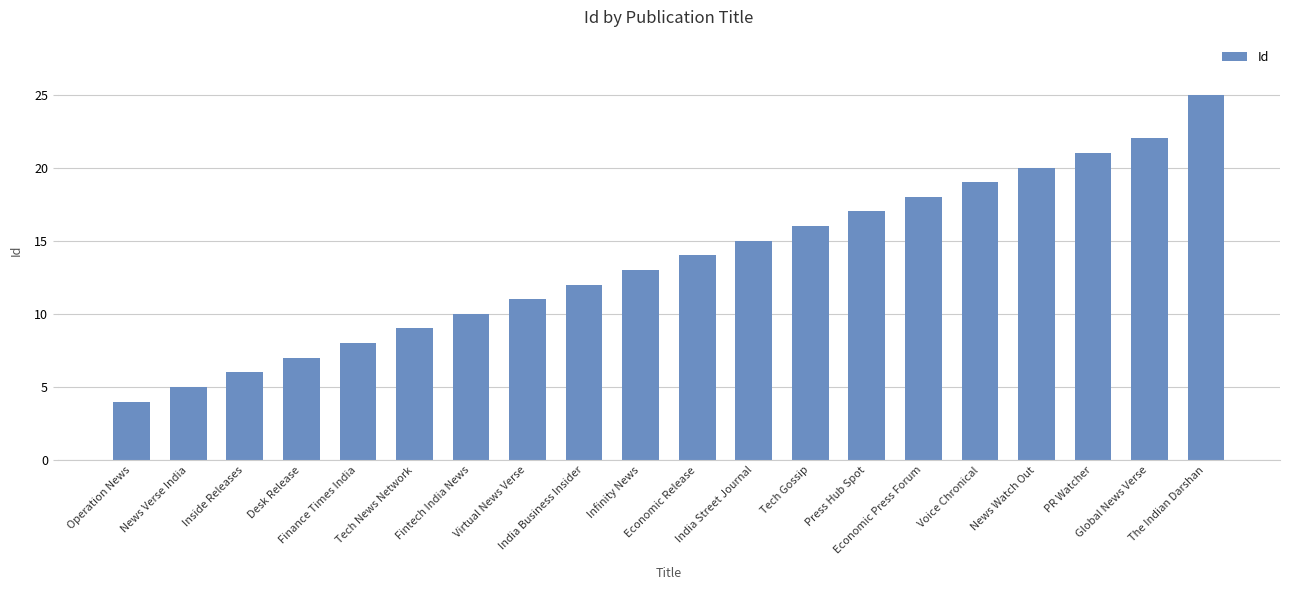

Which label corresponds to the largest value in the chart?

The Indian Darshan